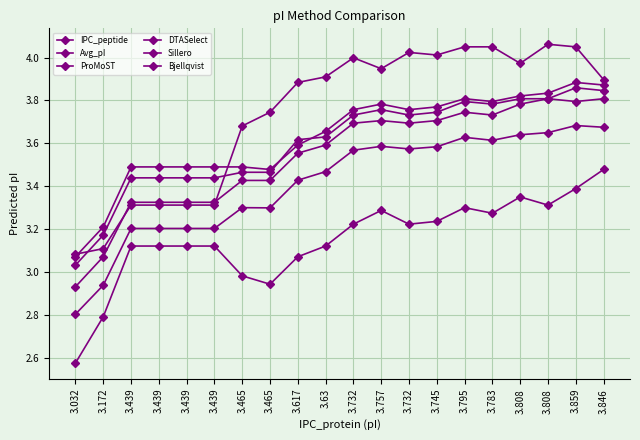

What is the difference between the second highest and minimum values in the IPC_peptide series?

0.8